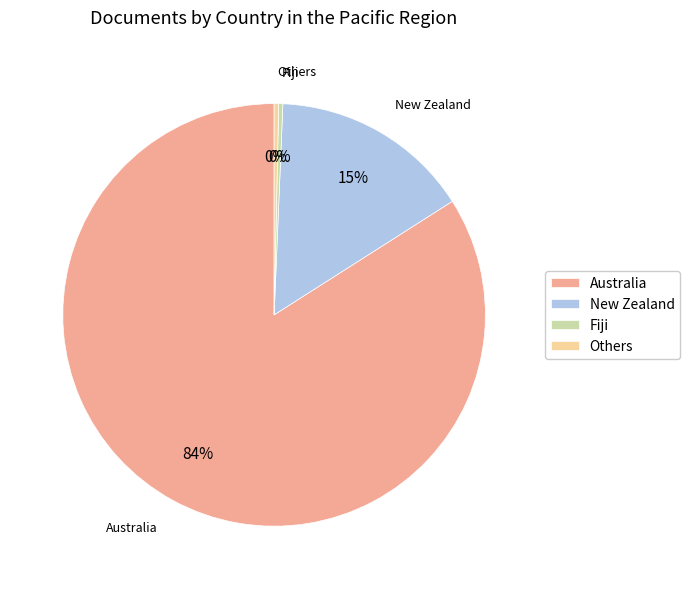

Which category accounts for the majority?

Australia